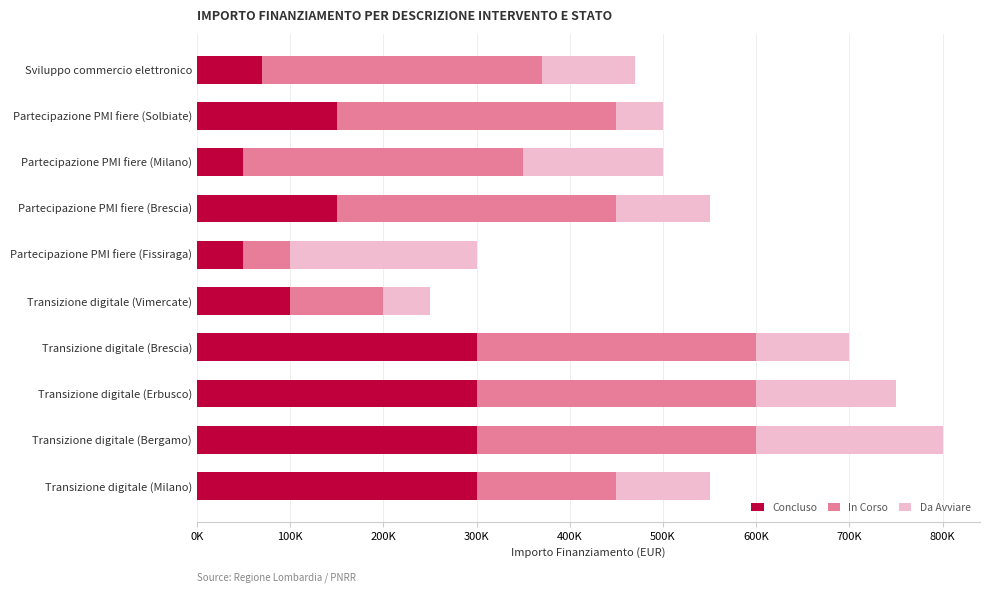

What are all the series names shown in the legend?

Concluso, In Corso, Da Avviare